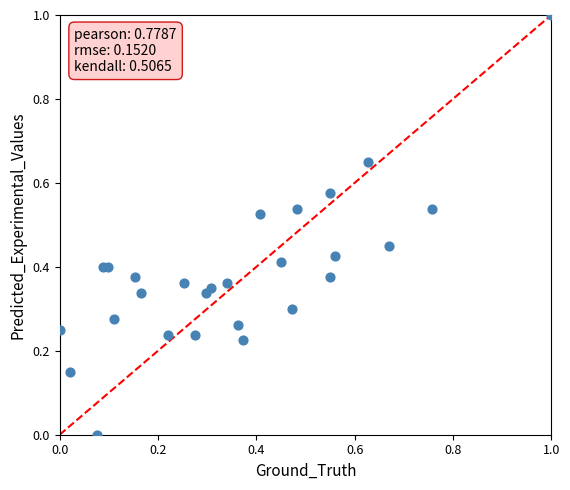

What is the range of Y values (max minus min)?

1.0